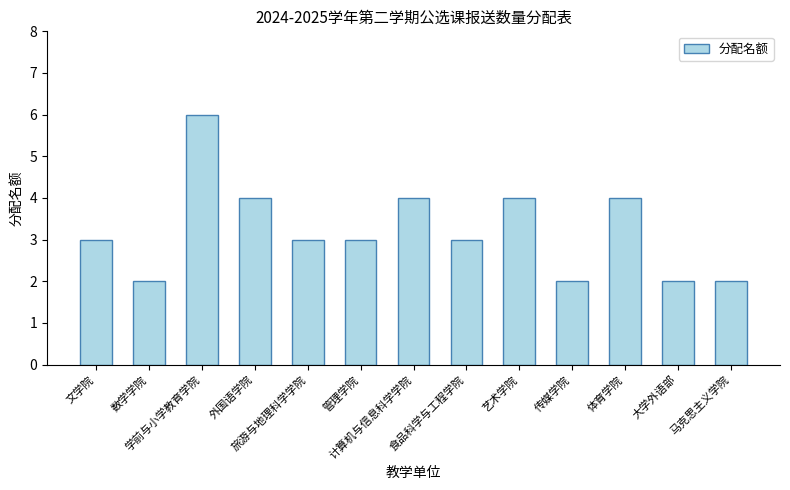

What is the average value?

3